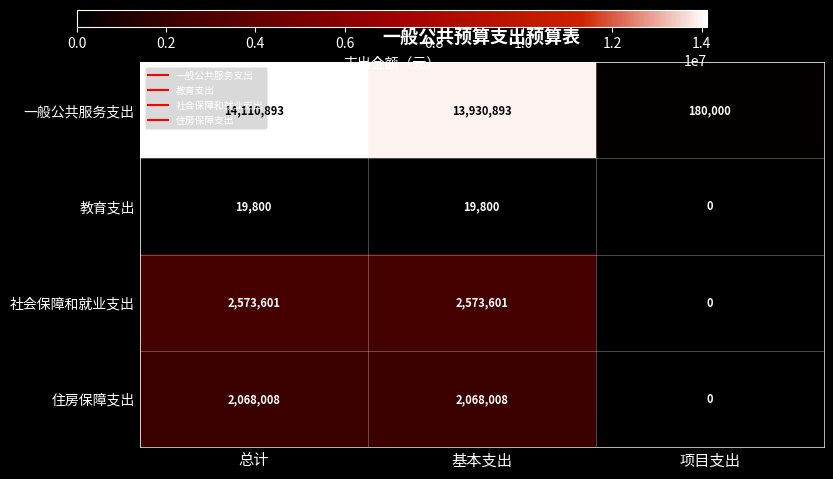

At which label is 一般公共服务支出 closest to 7145446?

基本支出